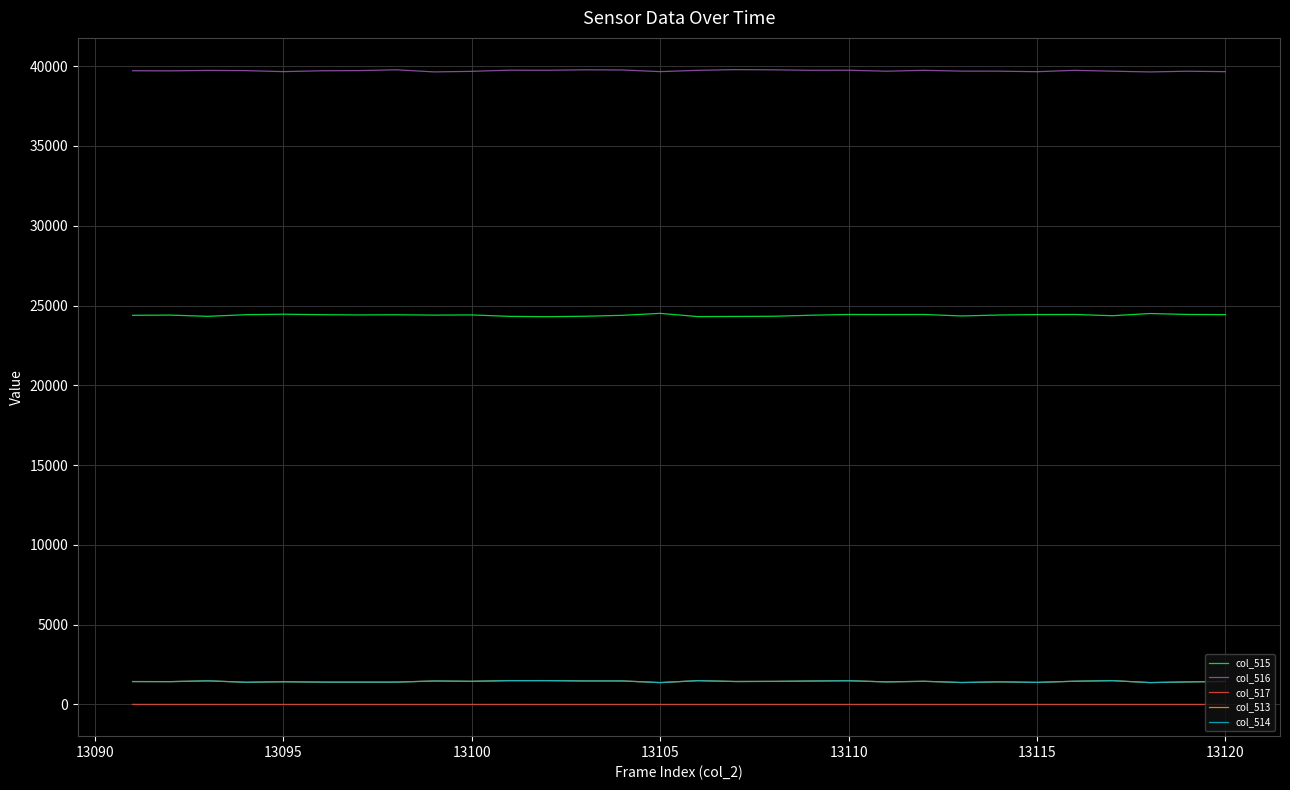

True or false: col_515 and col_517 intersect in this chart.

False